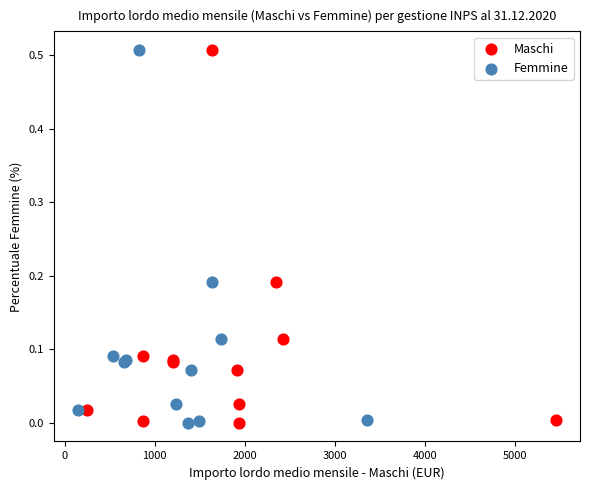

What are all the series names shown in the legend?

Maschi, Femmine